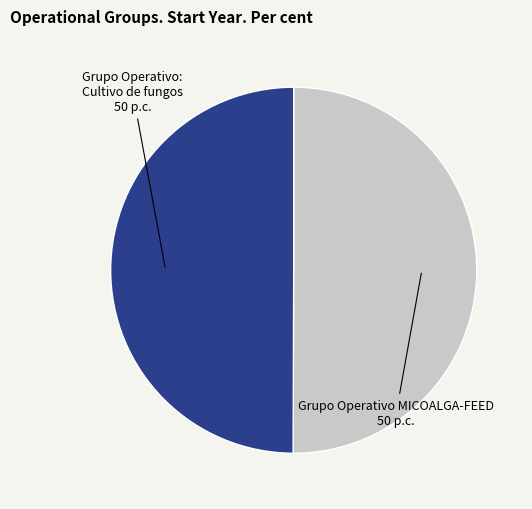

Do Grupo Operativo: Cultivo de fungos and Grupo Operativo MICOALGA-FEED together represent more than half of the pie?

Yes